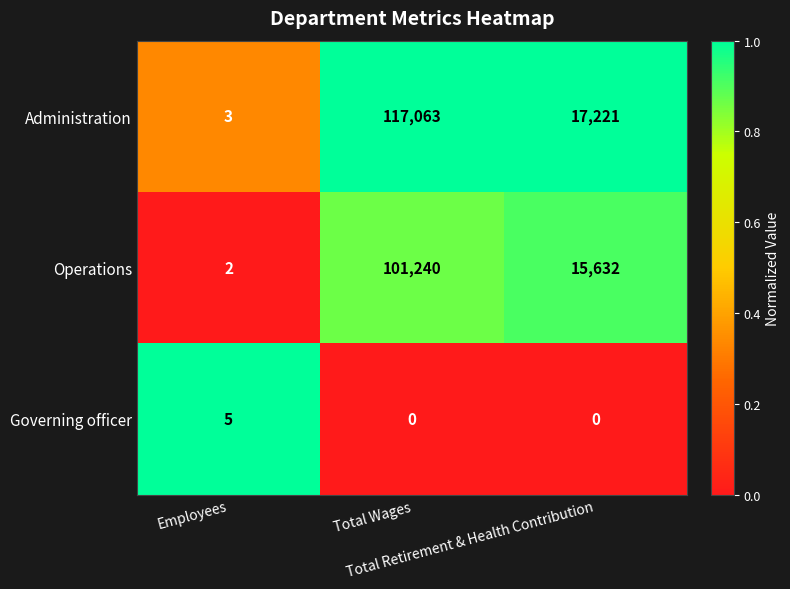

Rank the series by their maximum value, from lowest to highest.

Governing officer, Operations, Administration